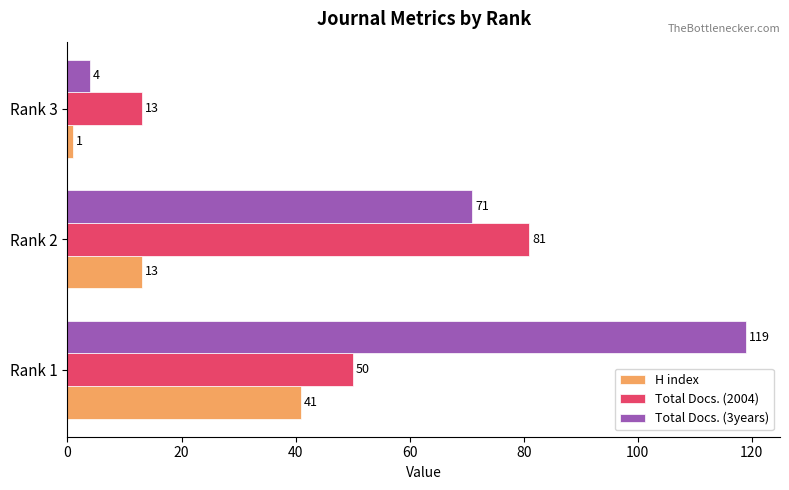

Rank the categories by Total Docs. (3years) value from lowest to highest.

Rank 3, Rank 2, Rank 1